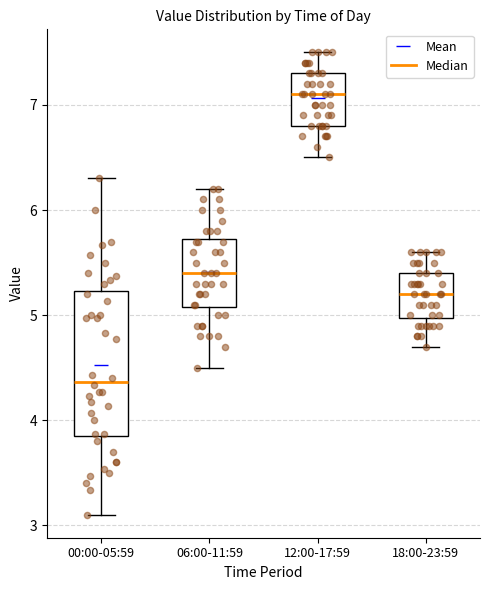

Which box is the tallest, from its lower edge to its upper edge?

00:00-05:59